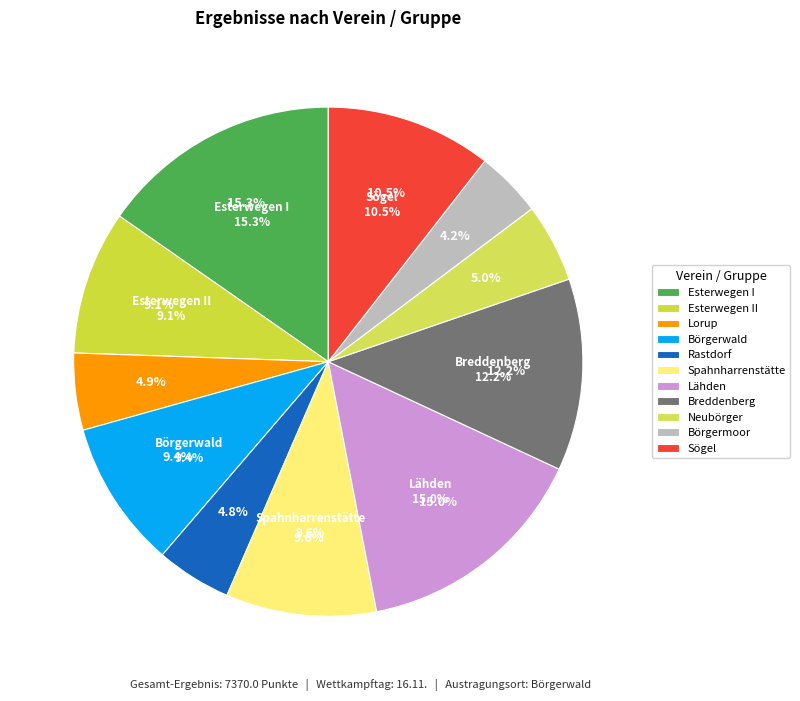

Rank the categories by value from highest to lowest.

Esterwegen I, Lähden, Breddenberg, Sögel, Spahnharrenstätte, Börgerwald, Esterwegen II, Neubörger, Lorup, Rastdorf, Börgermoor